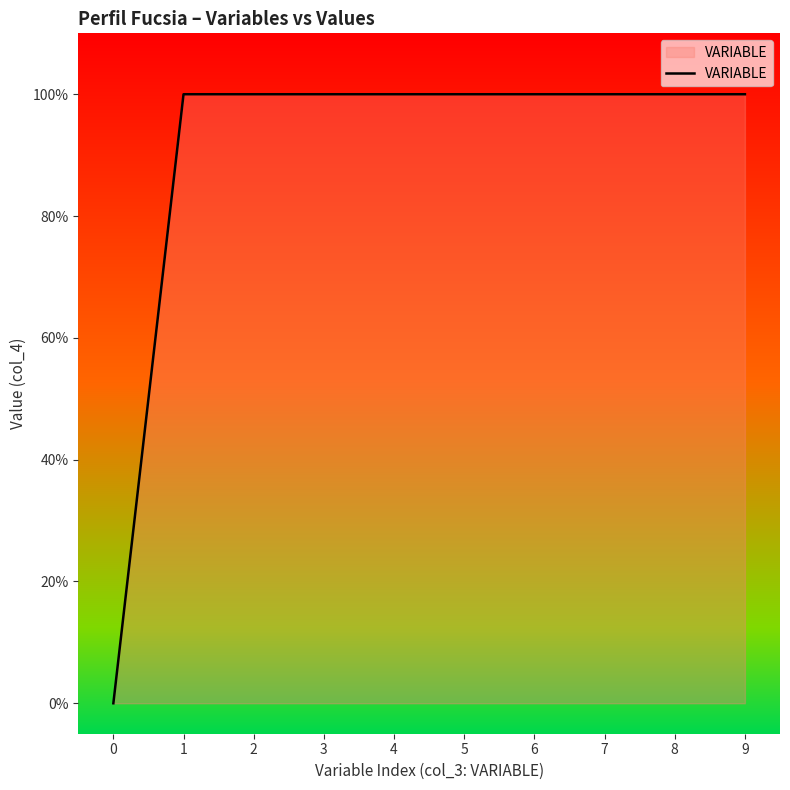

Does the chart display data point markers on the line(s)?

No